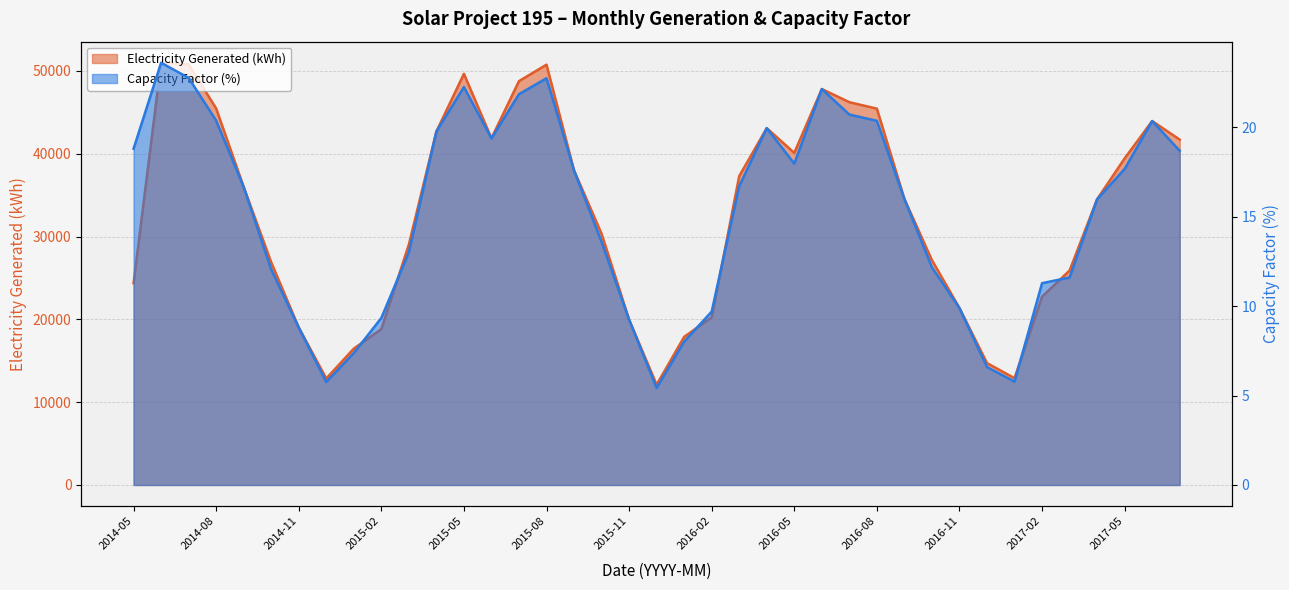

Which series has the widest spread of values?

Electricity Generated